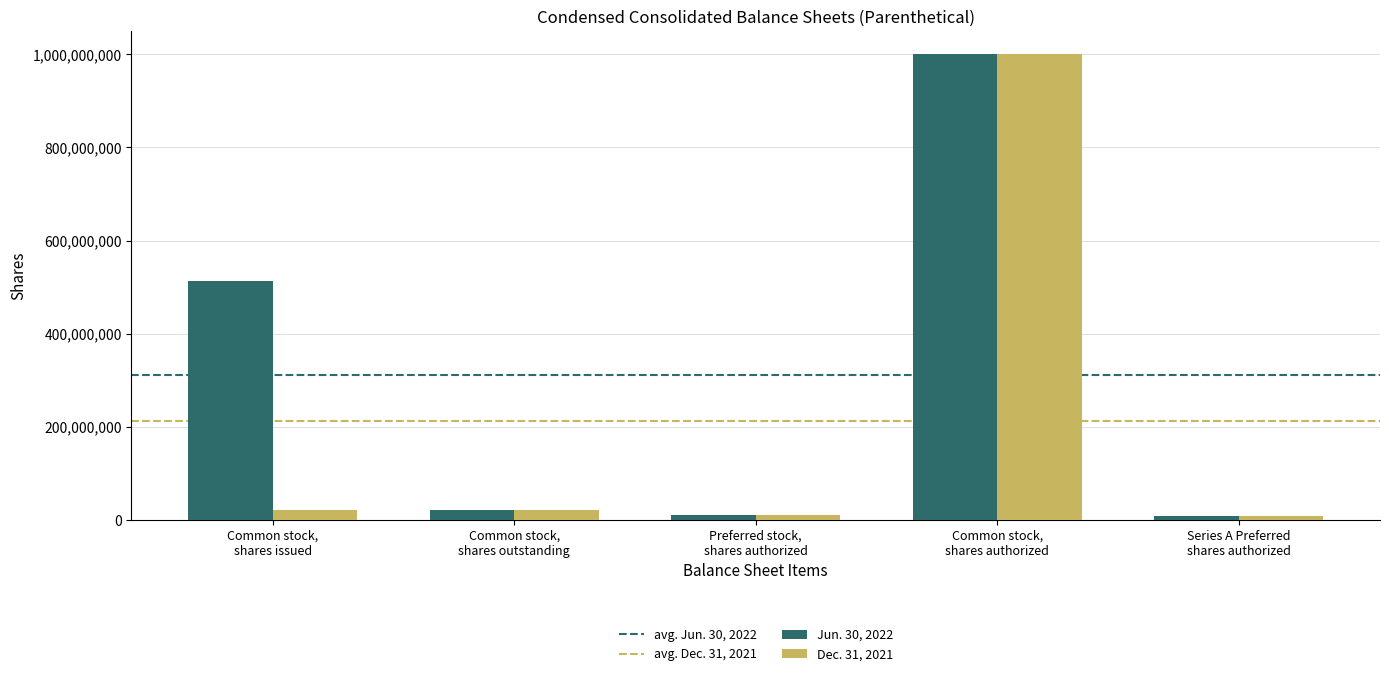

Which series changed the most between Common stock,
shares issued and Common stock,
shares authorized?

Dec. 31, 2021